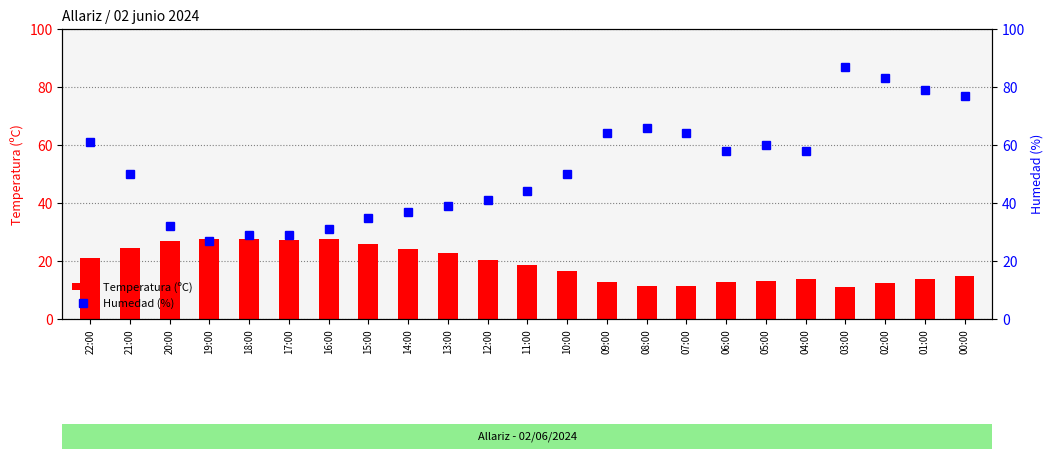

Reading left to right, transcribe all the data shown in this chart.

Temperatura (ºC): 21.1	24.4	26.9	27.7	27.7	27.3	27.7	25.7	24.2	22.6	20.4	18.7	16.7	12.8	11.3	11.3	12.6	13.0	13.8	11.0	12.5	13.7	14.9
Humedad (%): 61.0	50.0	32.0	27.0	29.0	29.0	31.0	35.0	37.0	39.0	41.0	44.0	50.0	64.0	66.0	64.0	58.0	60.0	58.0	87.0	83.0	79.0	77.0